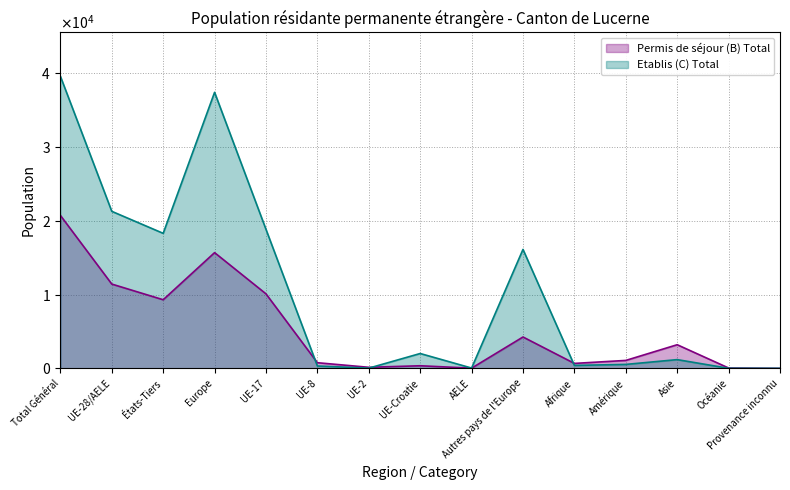

Reading right to left, what are all the values shown in this chart?

Permis de séjour (B) Total: 9	59	3214	1086	681	4262	36	363	153	775	10109	15698	9311	11436	20747
Etablis (C) Total: 11	19	1195	545	410	16133	51	2022	39	331	18853	37429	18313	21296	39609